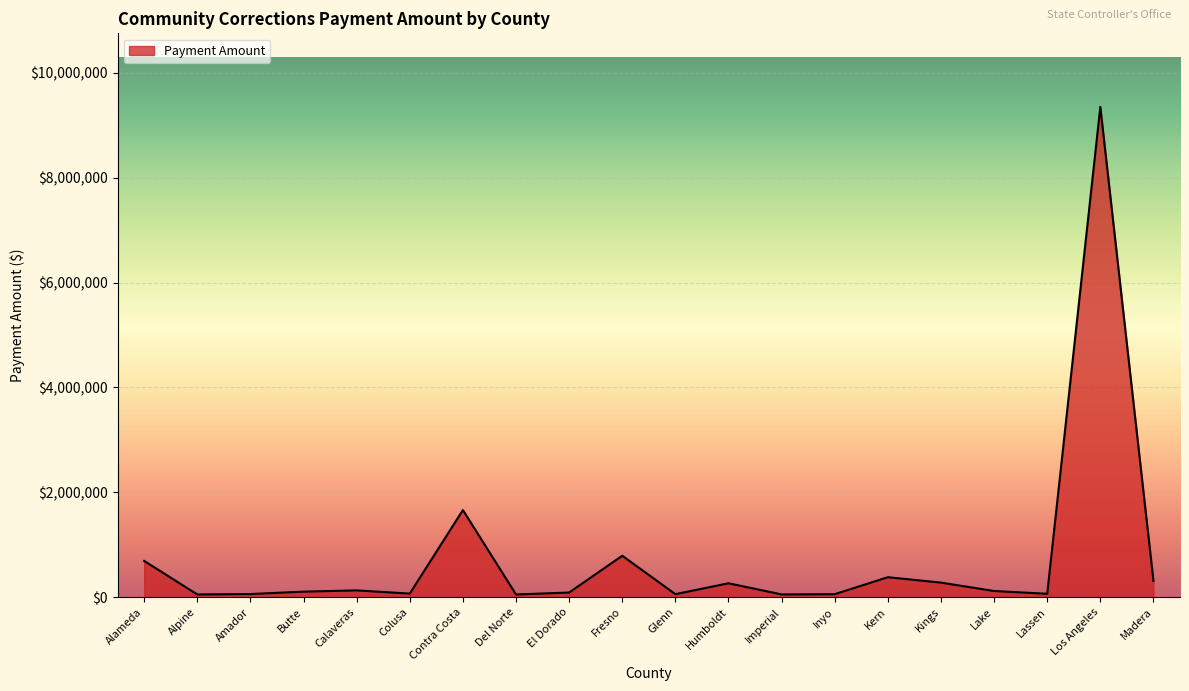

At which label is the value closest to 4701691?

Contra Costa